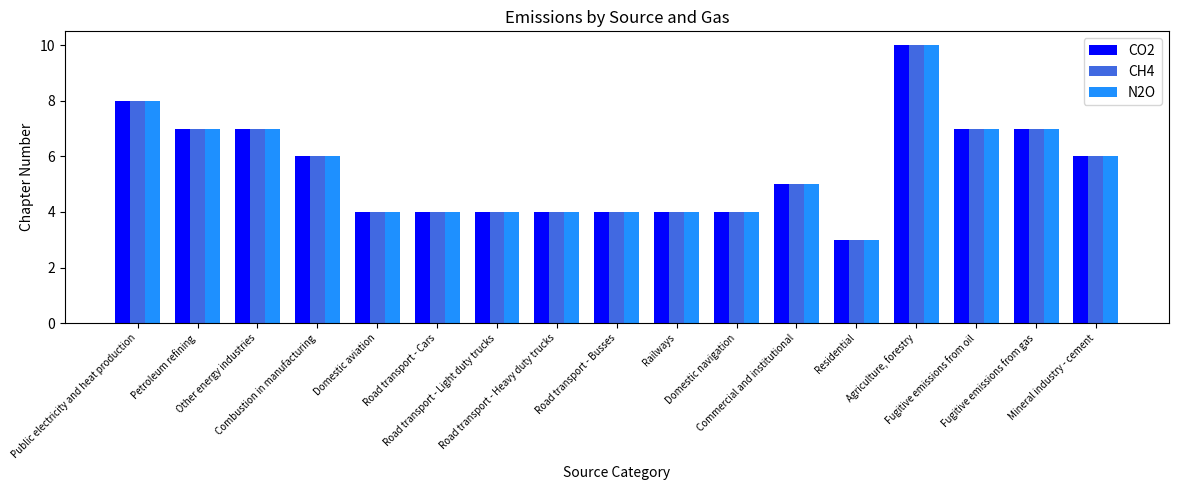

What is the minimum value shown in the chart?

3